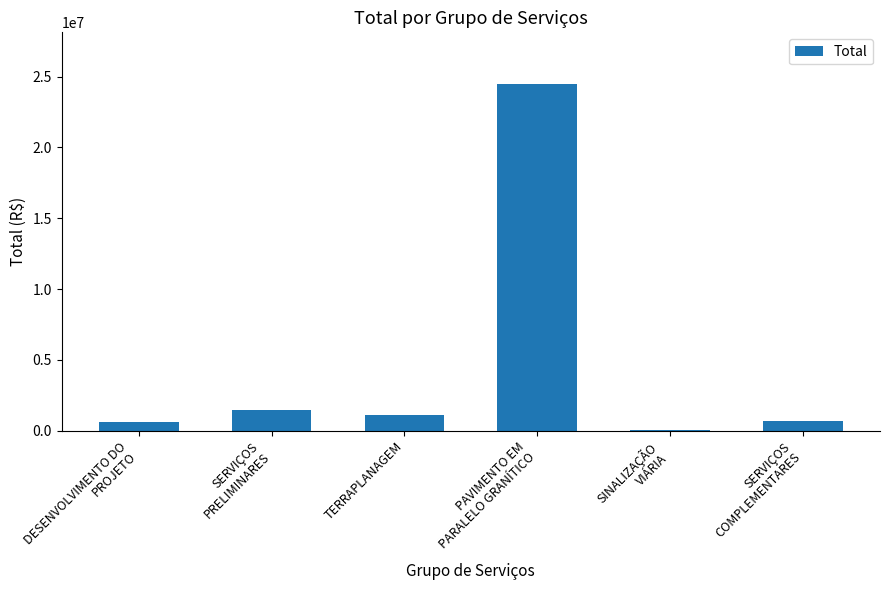

What is the sum of all values?

28252226.0